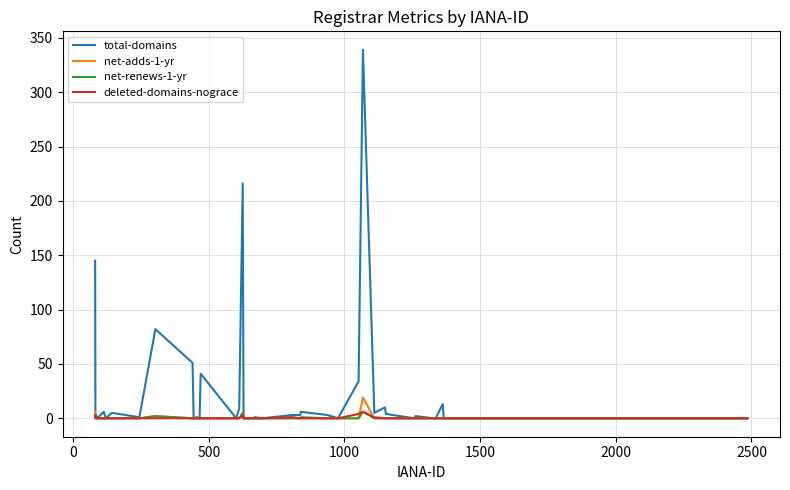

Which series has the largest range (max minus min)?

total-domains